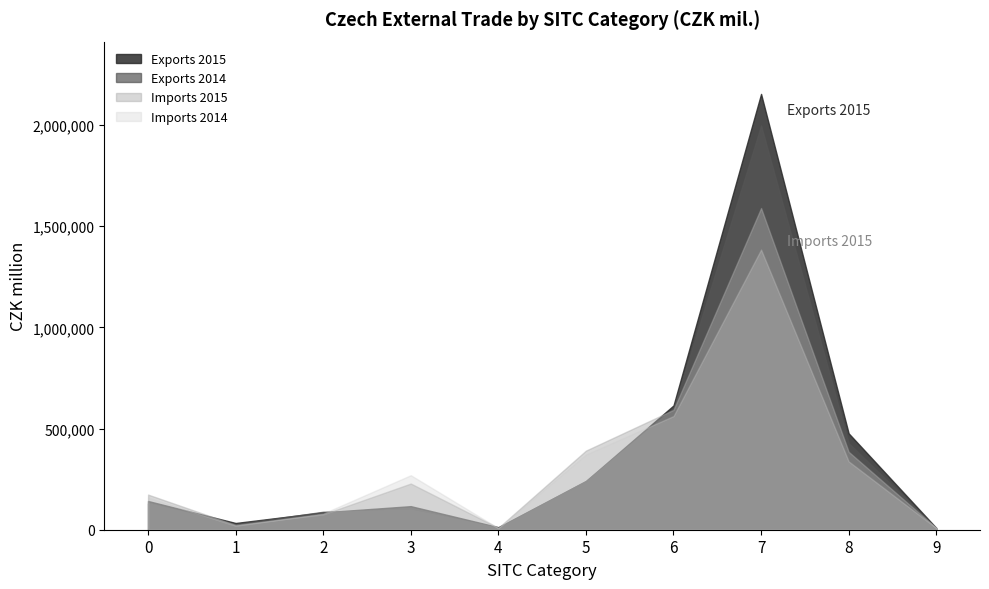

How many lines are shown in the chart?

4